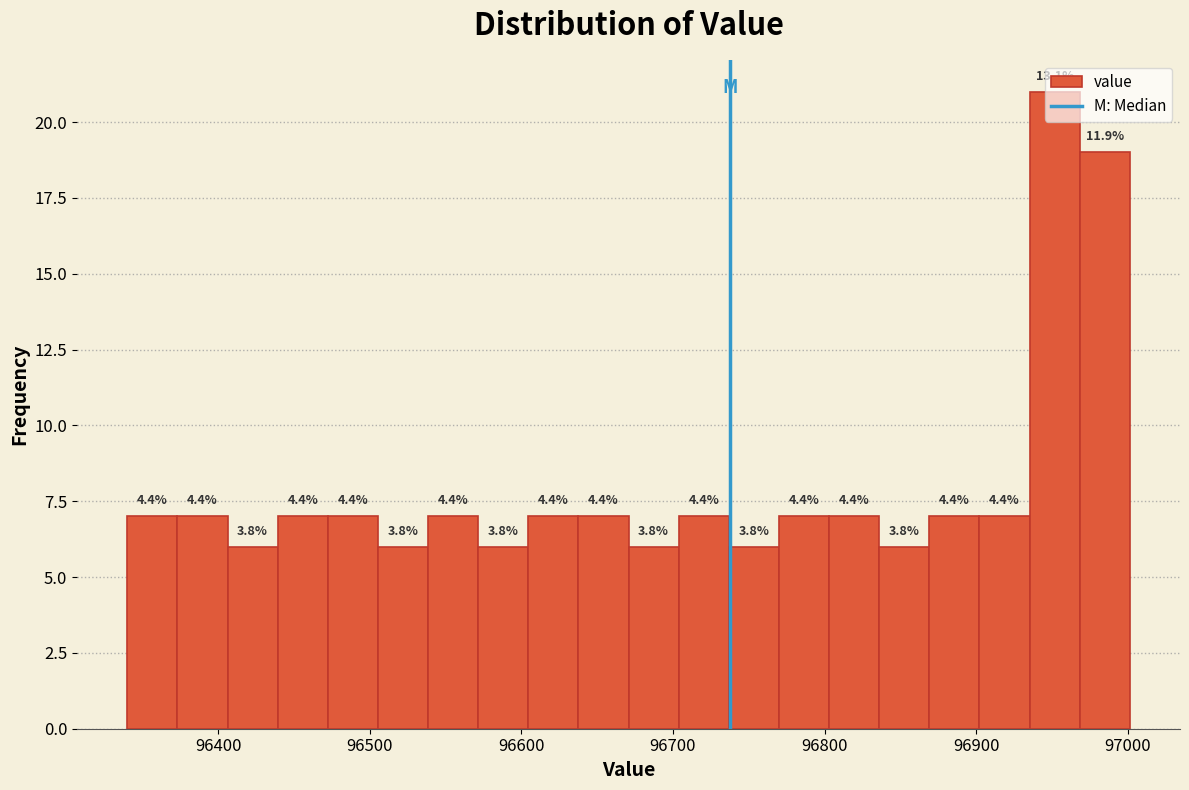

Around what value on the x-axis is the tallest bar? Give the approximate position of its centre, as read against the axis.

96950